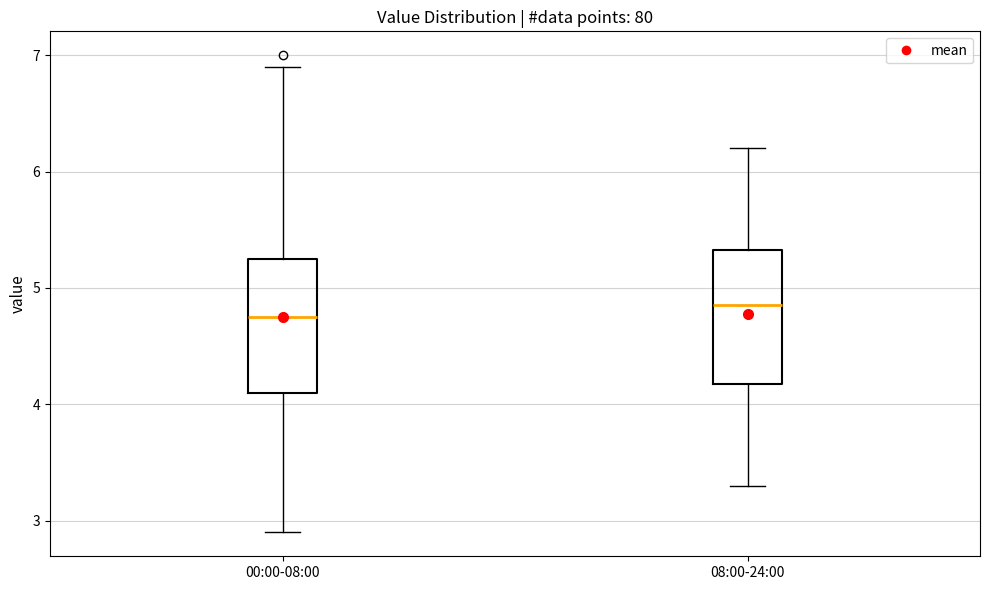

Reading left to right, read every box against the y-axis: the position of its median line, the range the box covers, and the ends of its whiskers. The values are not printed on the chart, so give them approximately, as read against the axis.

00:00-08:00: median 4.8, box 4.1 to 5.3, whiskers 2.9 to 6.9
08:00-24:00: median 4.9, box 4.2 to 5.3, whiskers 3.3 to 6.2